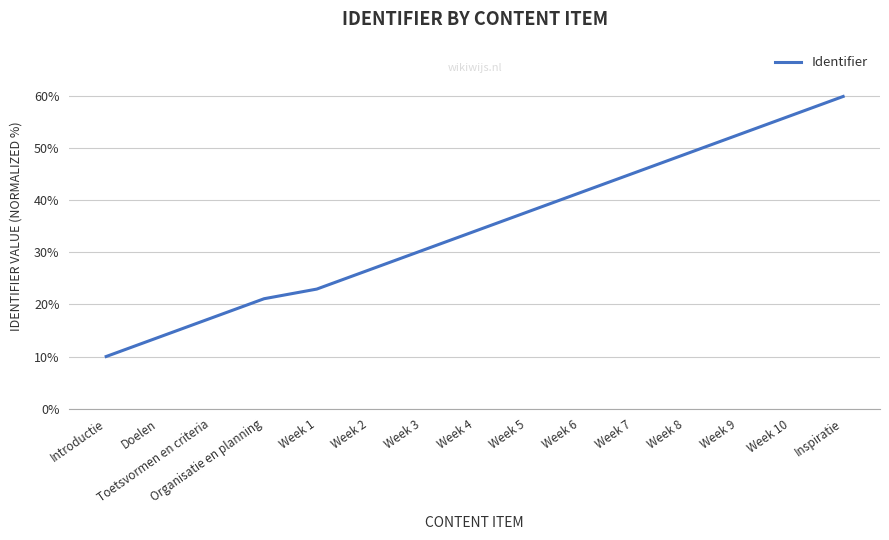

The chart shows a value of 20.6 at Doelen. True or false?

False